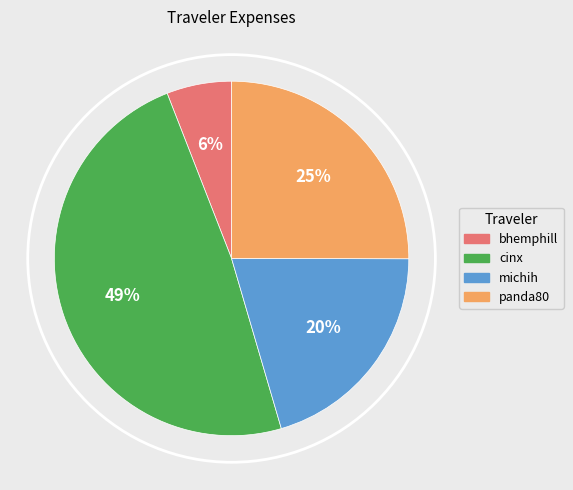

Does any single category account for the majority?

No